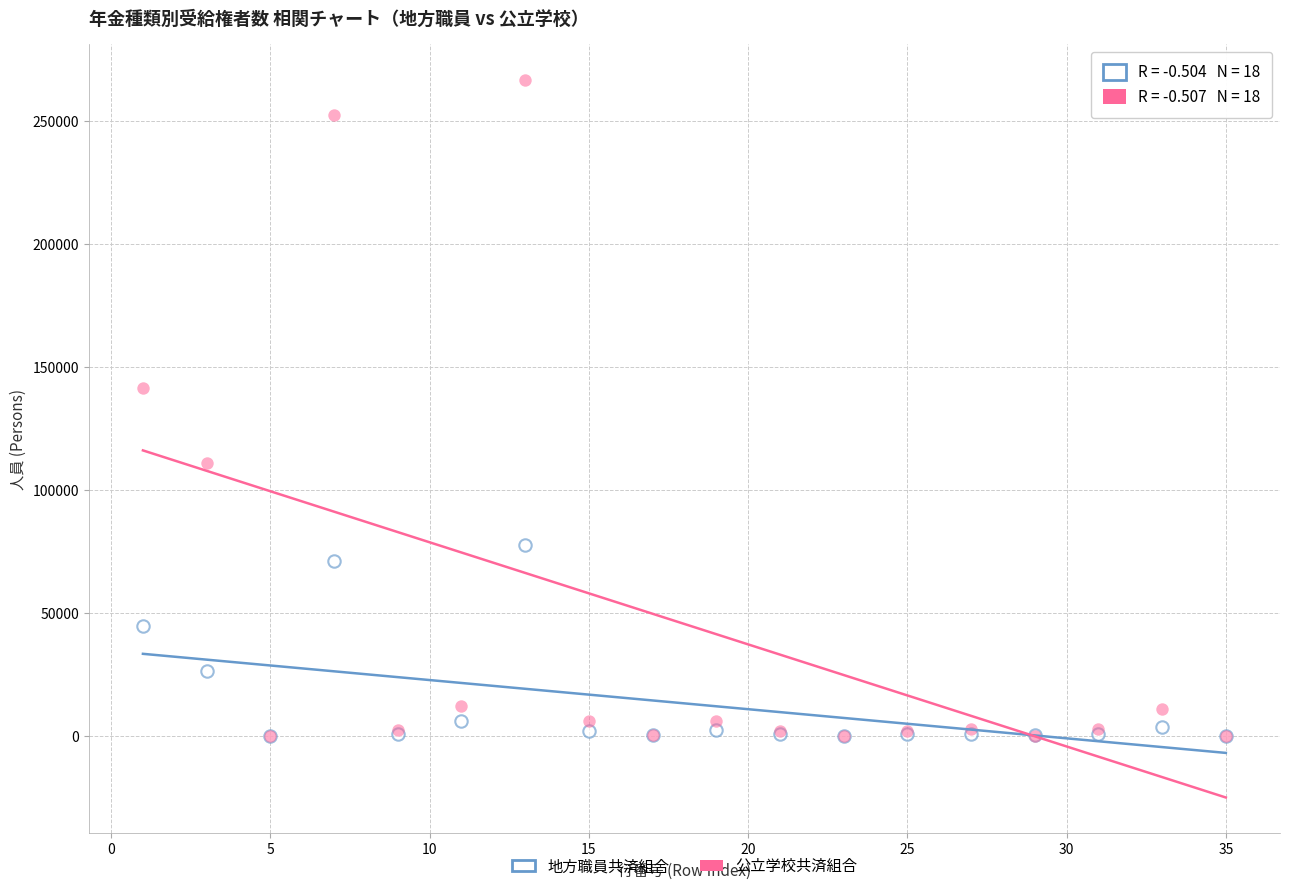

In the 公立学校共済組合 series, what Y value is closest to 133330?

141309